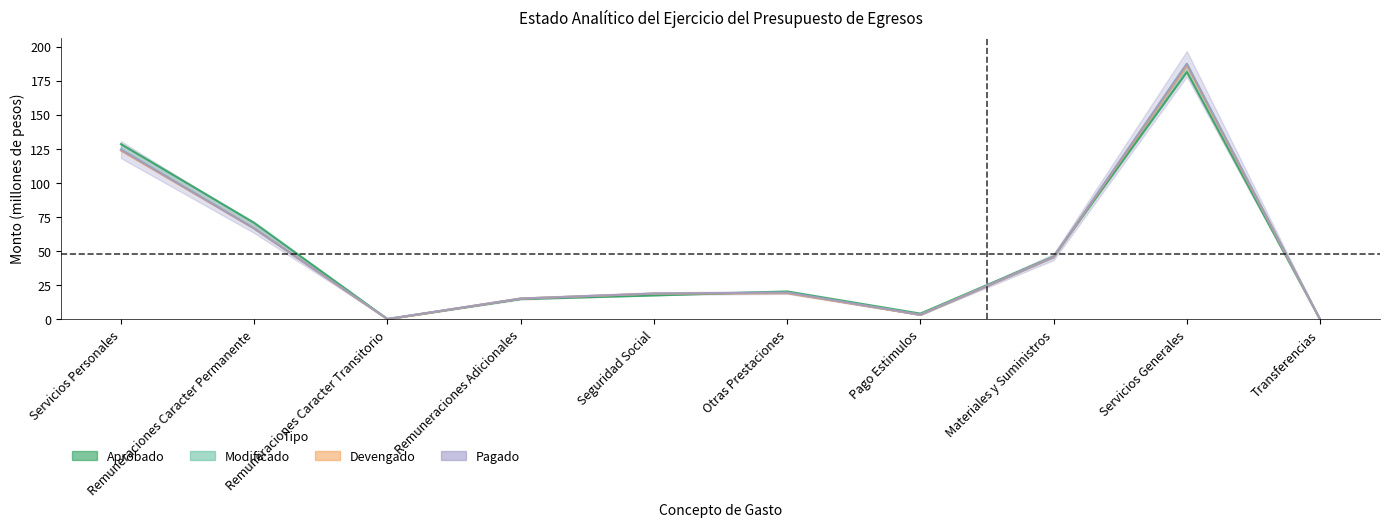

Is this an area chart (filled region under the line)?

No